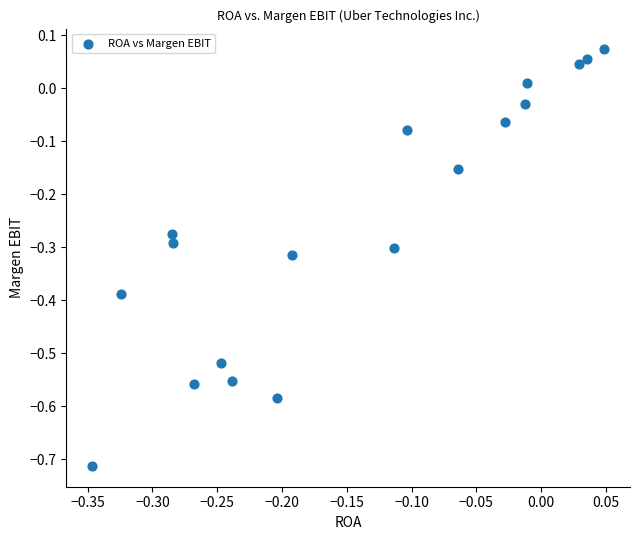

What is the range of X values (max minus min)?

0.4